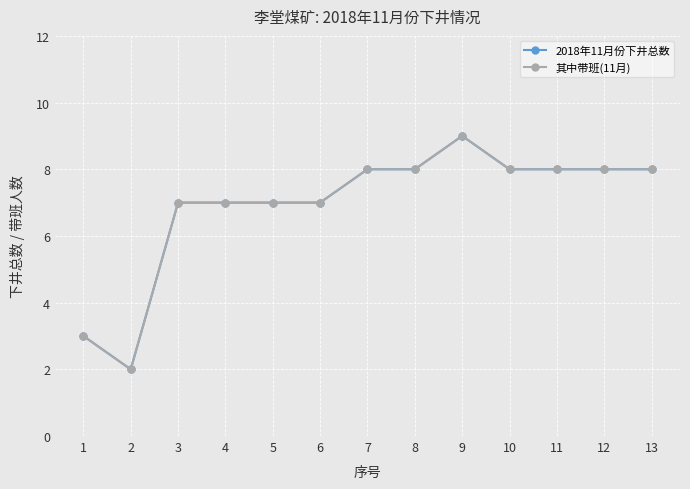

What is the value of the 其中带班(11月) point at the 10th from the left?

8